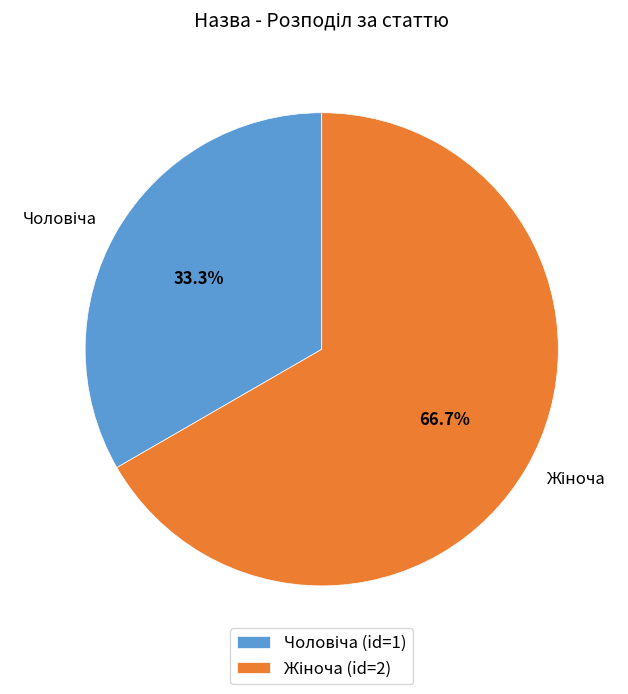

Does any single category account for the majority?

Yes